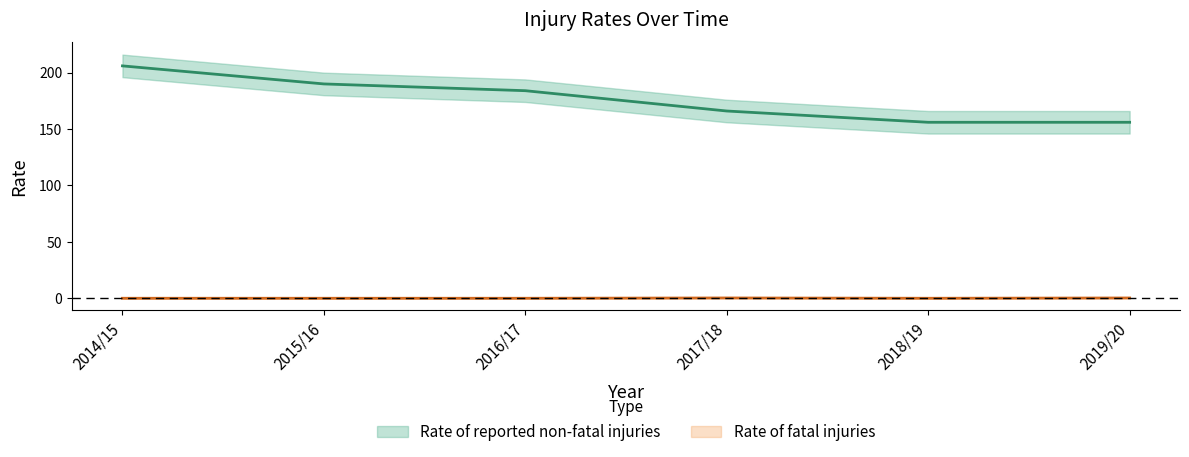

Is this an area chart (filled region under the line)?

No